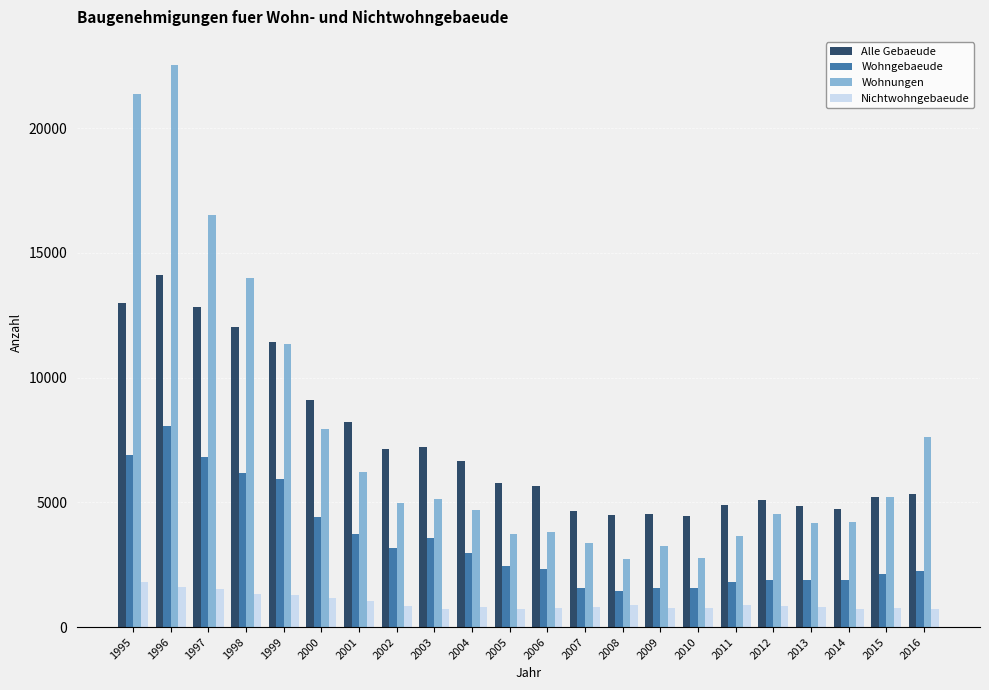

What is the total value across all series at 2014?

11533